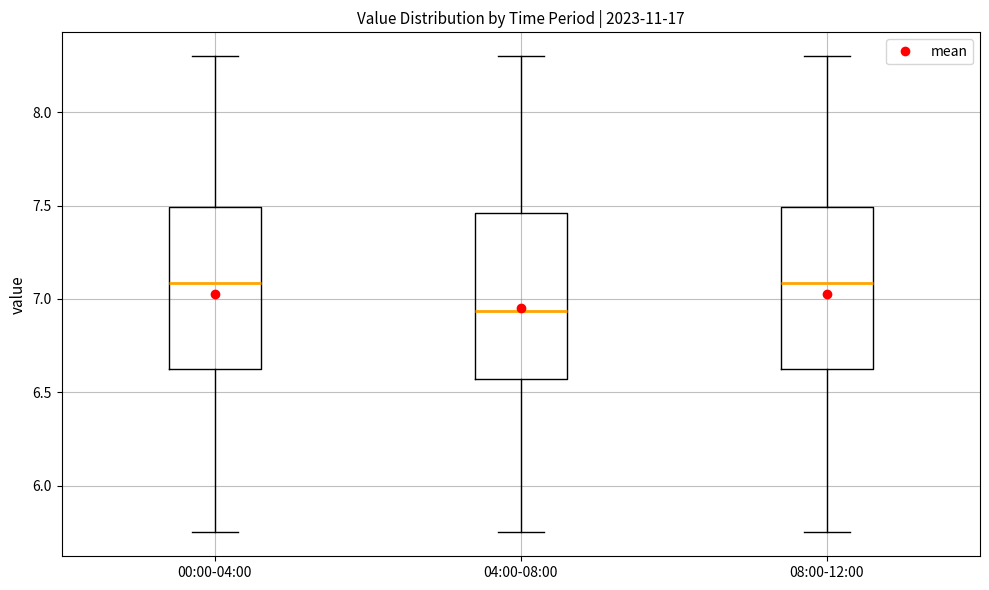

Where does the median line of the box for 00:00-04:00 sit on the y-axis? The values are not printed on the chart, so give them approximately, as read against the axis.

7.10